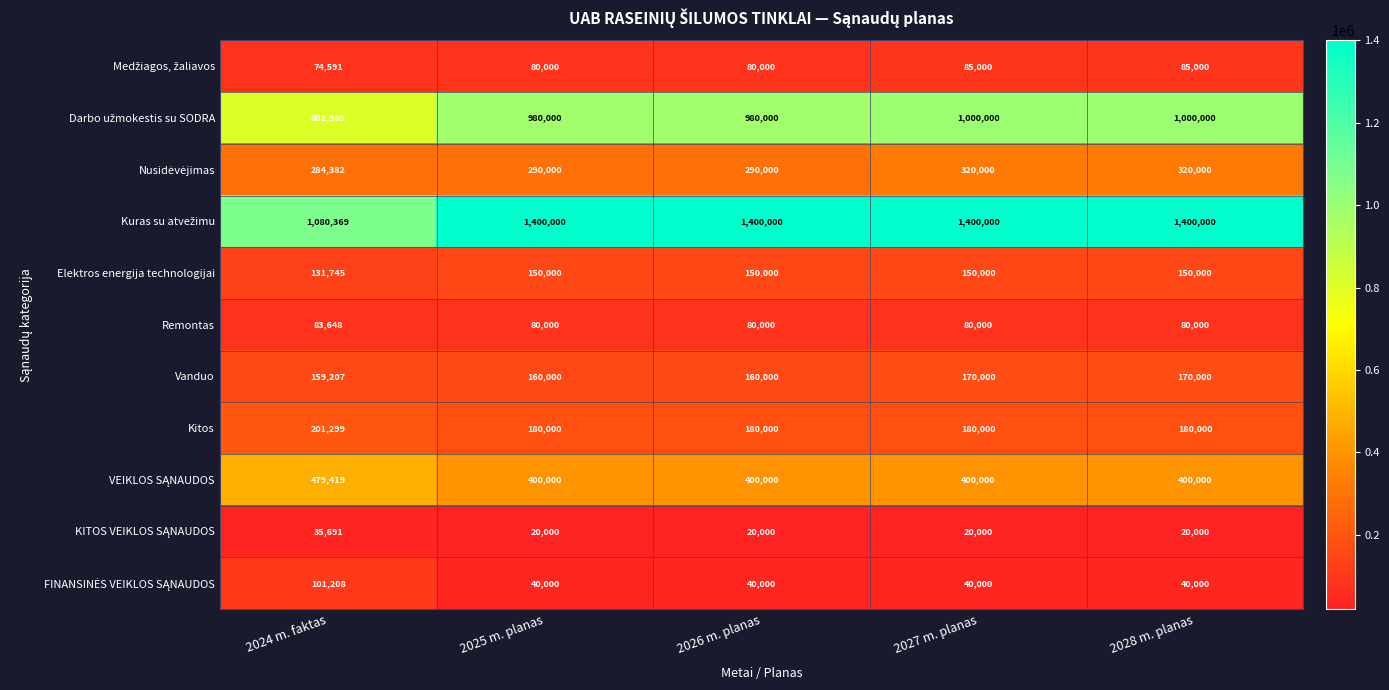

How many distinct data groups are displayed?

11